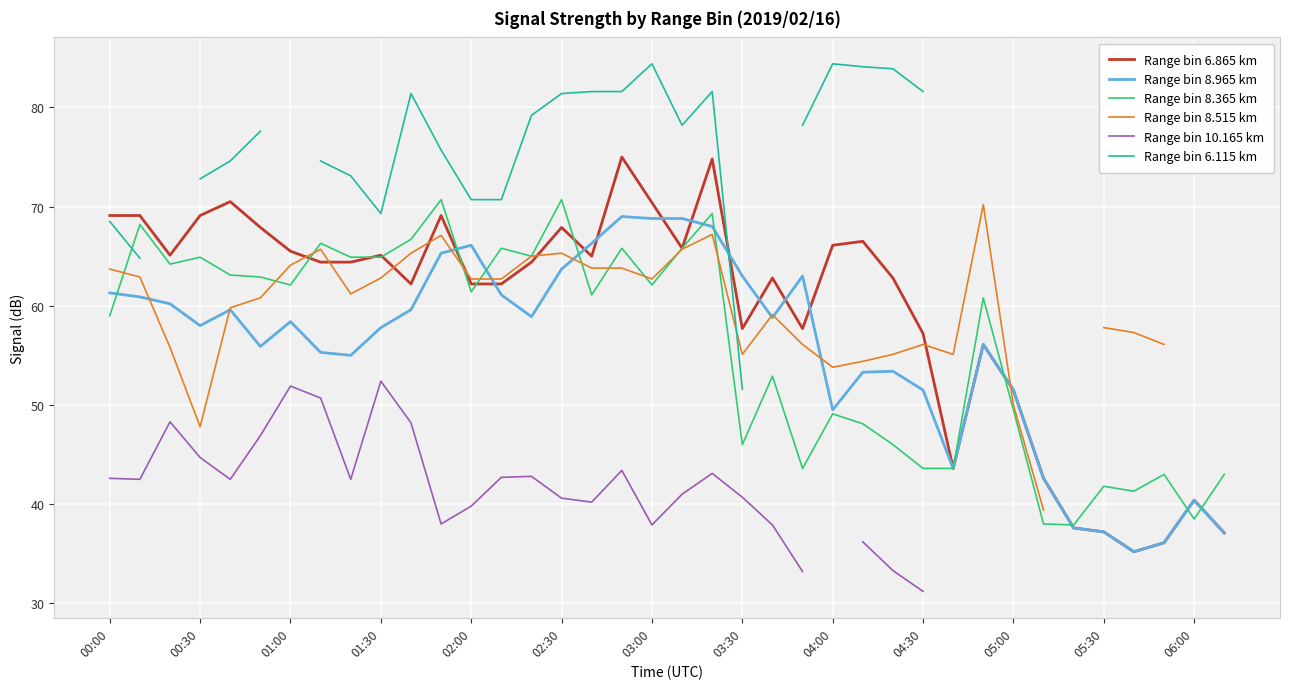

In Range bin 8.515 km, how many points are lower than both neighbors (excluding endpoints)?

6